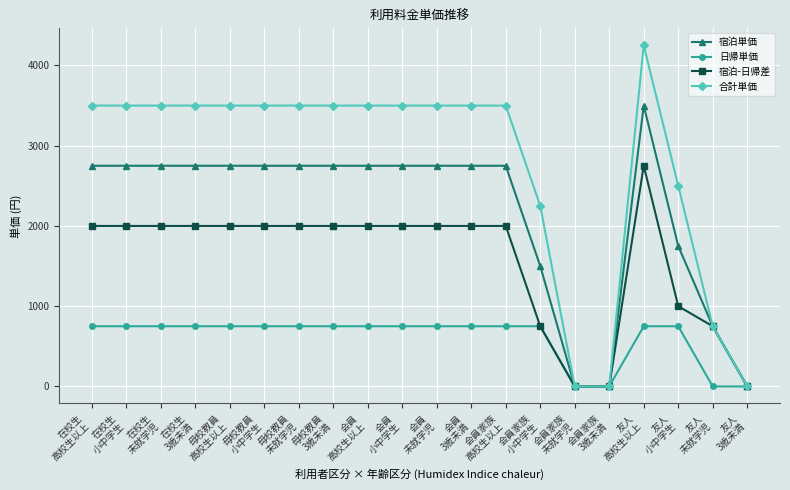

Is it true that 宿泊-日帰差 equals 0 at 会員家族
未就学児?

True